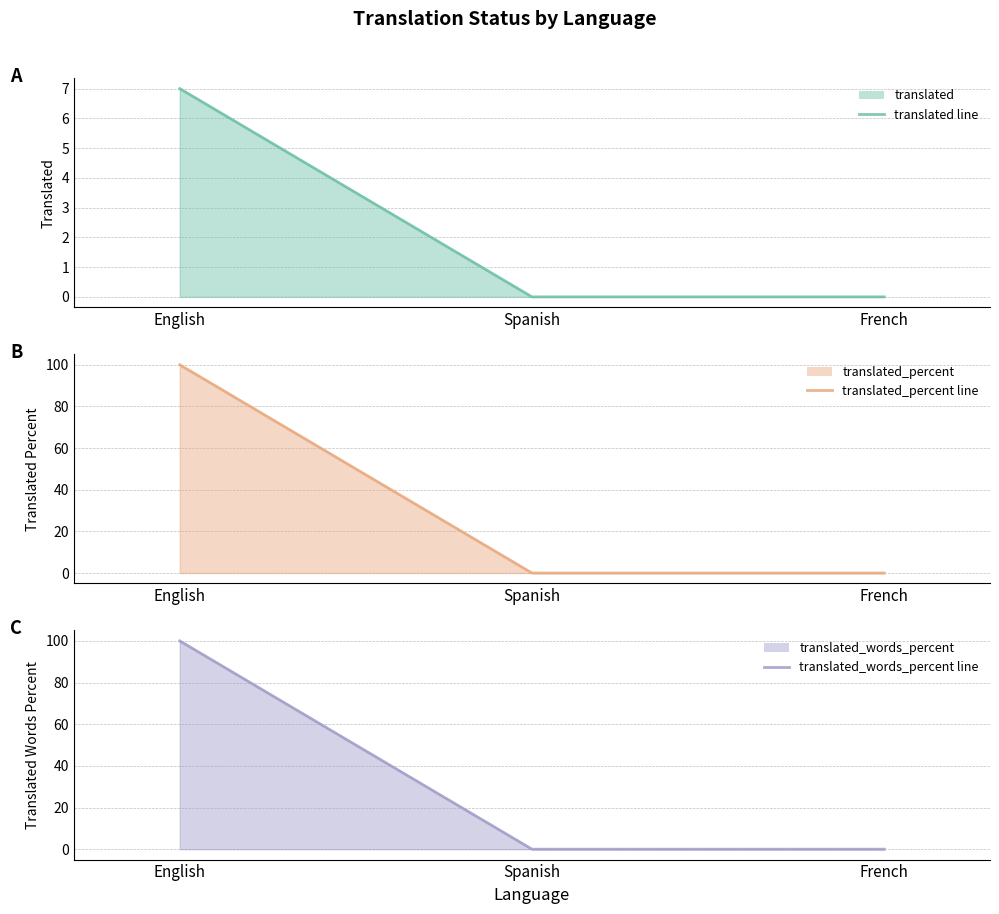

What position from the right is French?

1